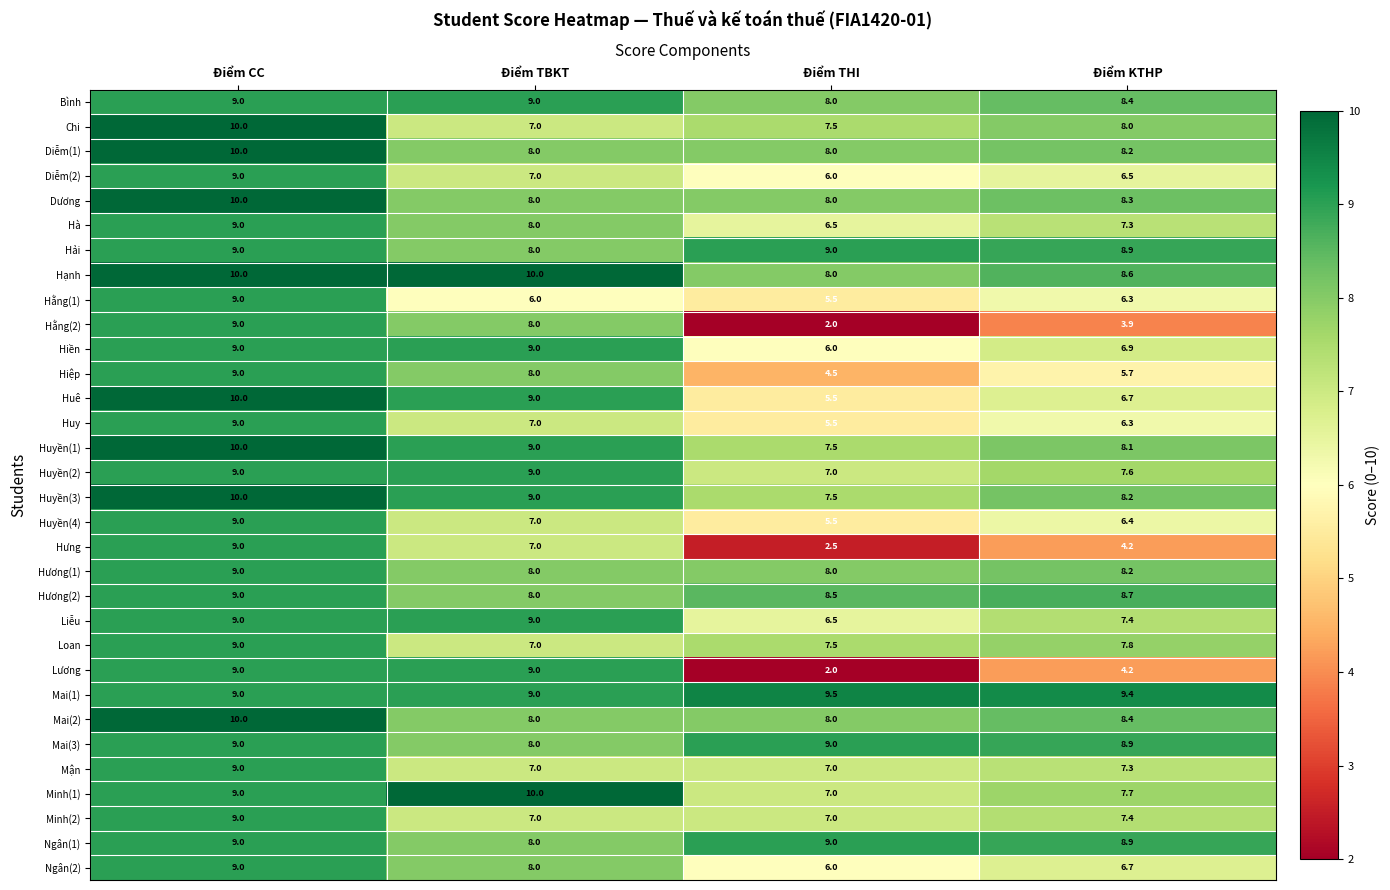

What is the difference between the maximum and minimum values in the Huyền(4) series?

3.5